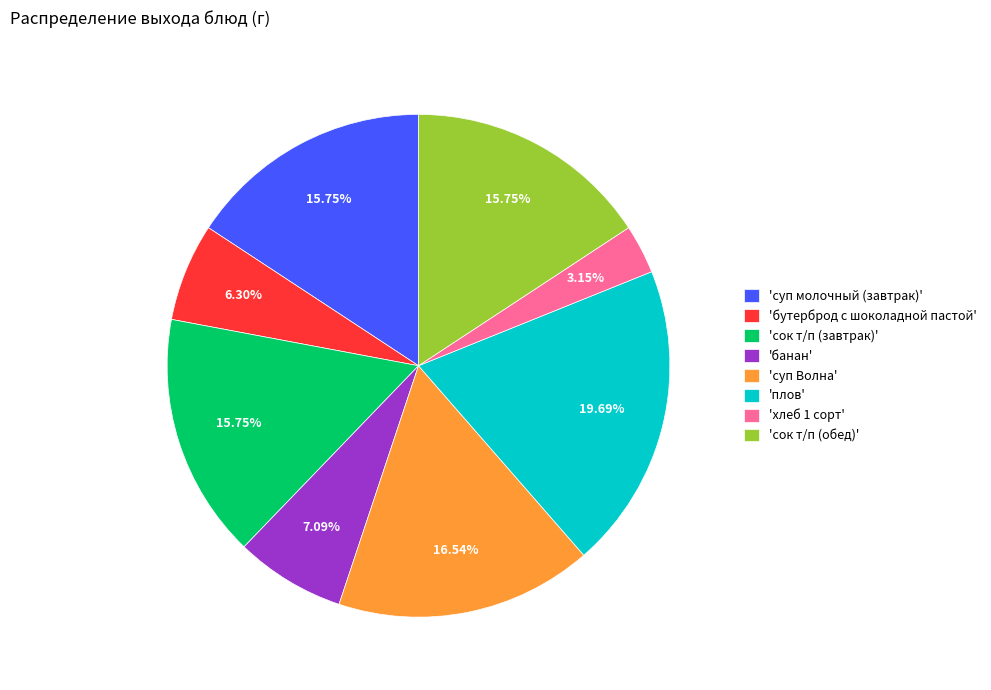

Does any single category account for the majority?

No